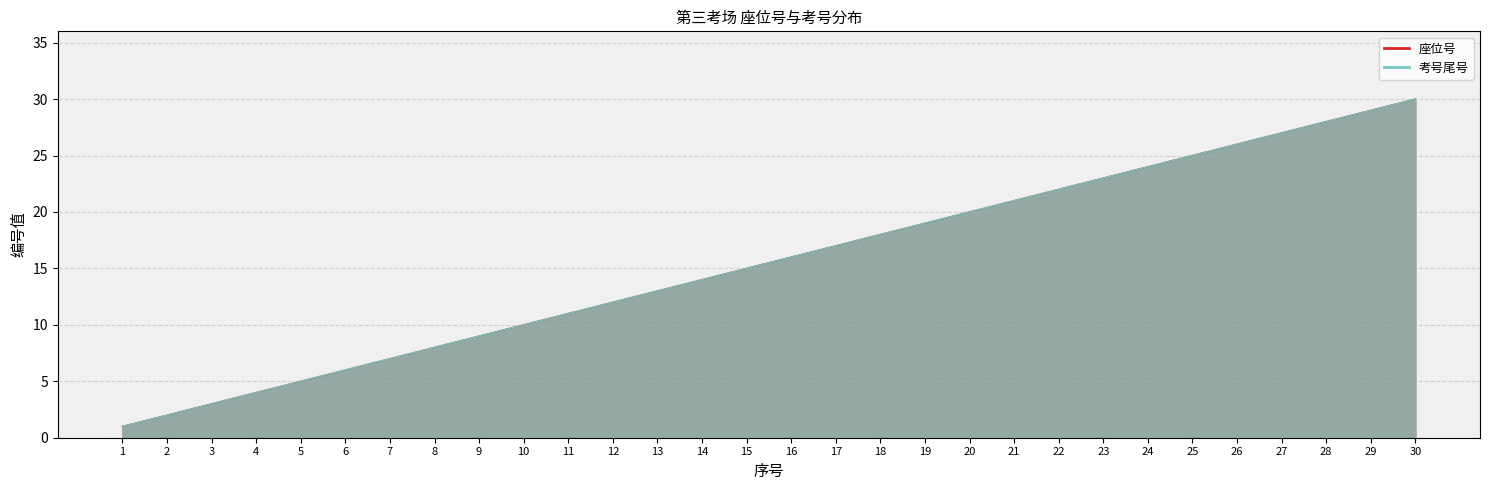

What is the value of the 座位号 point at the 20th from the left?

20